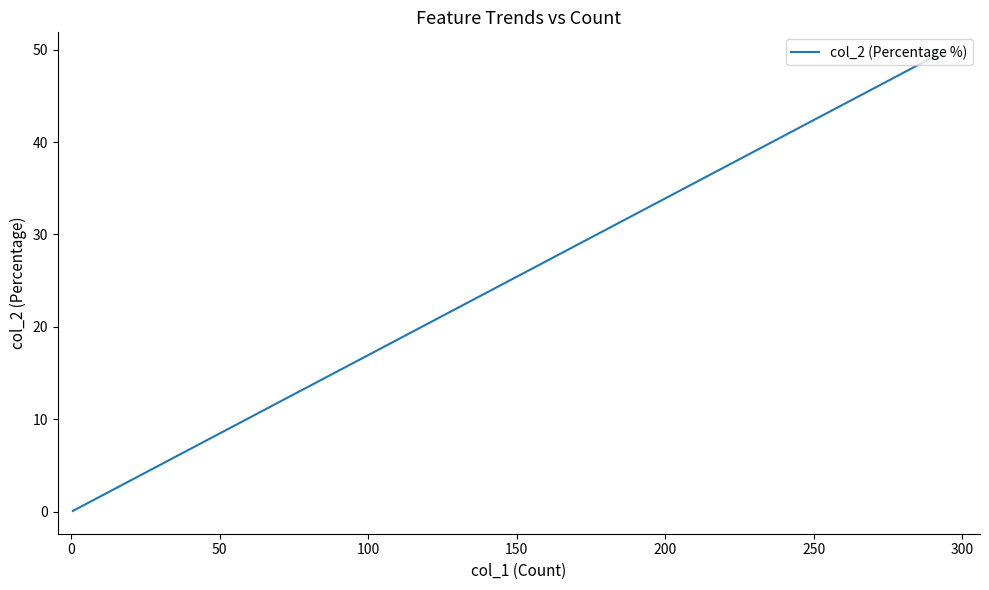

What is the greatest value displayed?

49.4